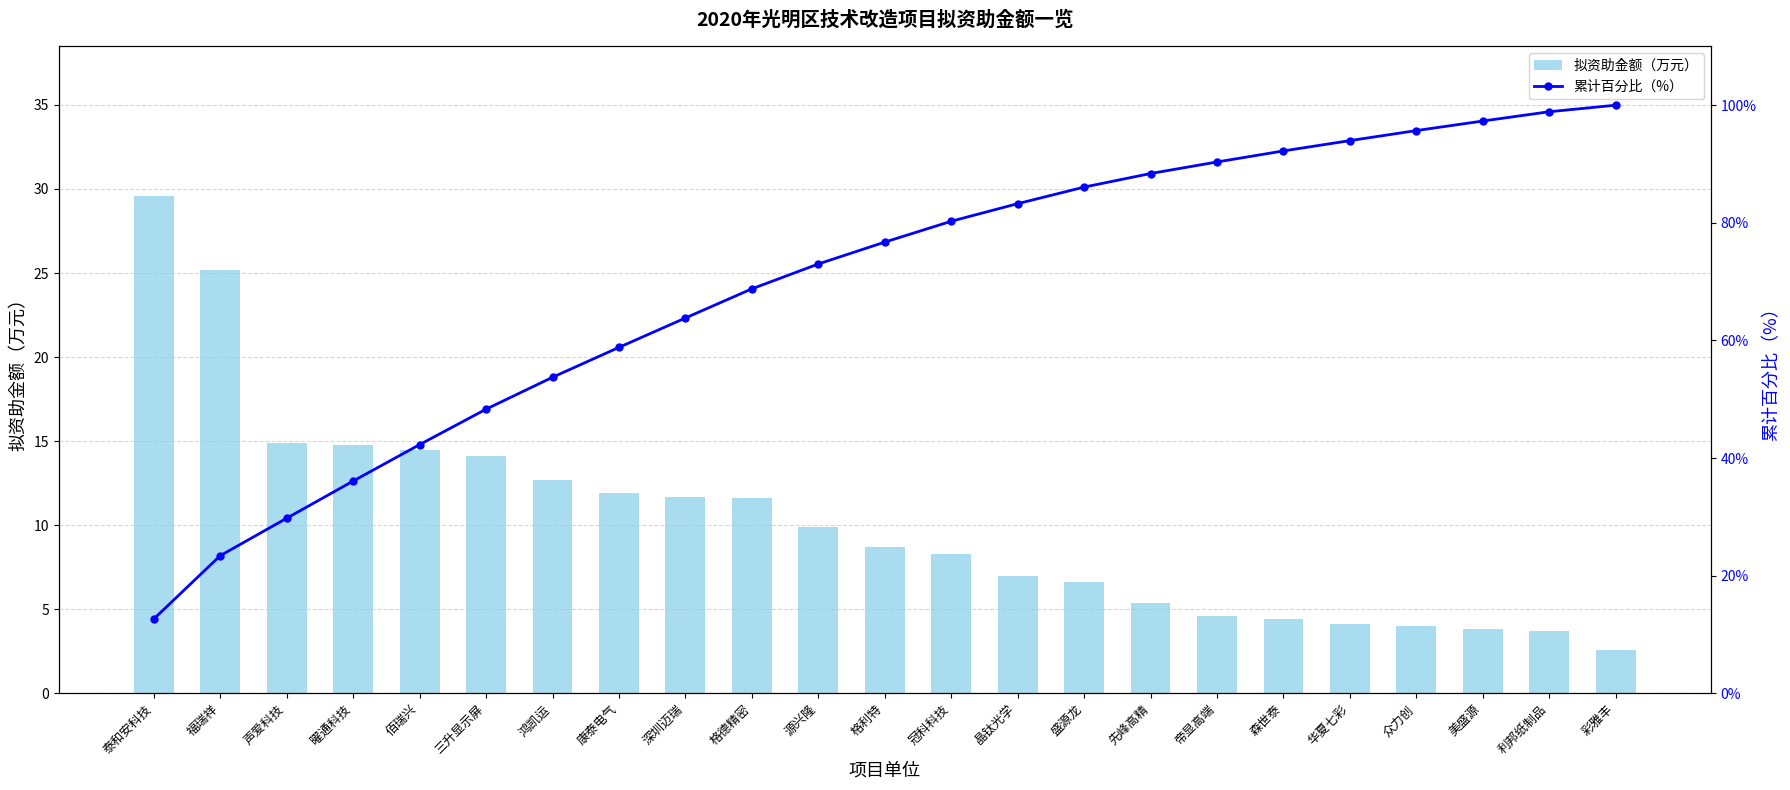

What is the spread (max minus min) of values at 冠科科技?

72.0